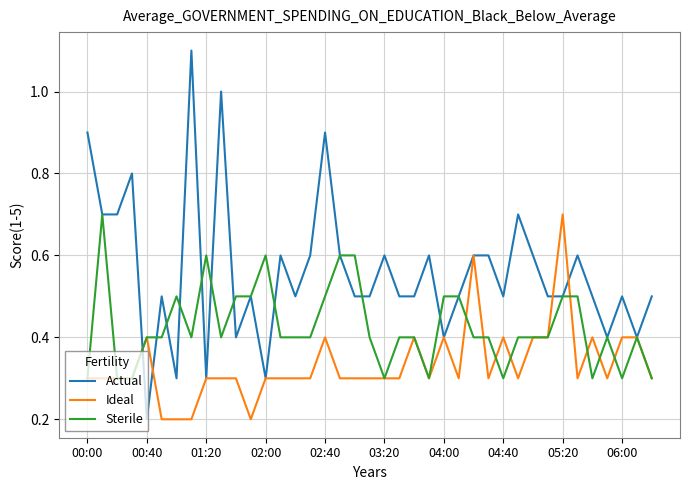

True or false: Sterile has more than 1 points higher than both neighbors.

True